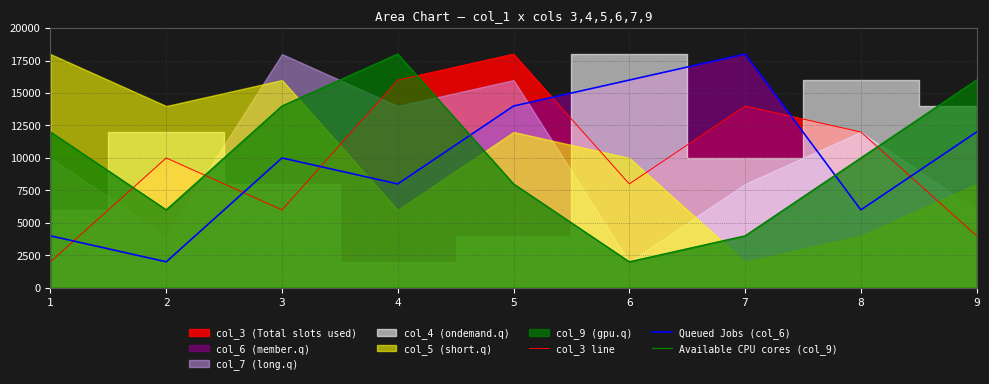

What is the sum of all Available CPU cores (col_9) values?

90000